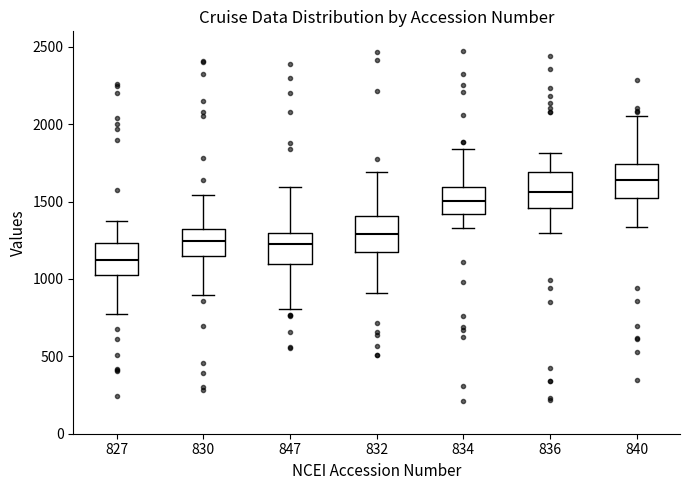

Reading left to right, read every box against the y-axis: the position of its median line, the range the box covers, and the ends of its whiskers. The values are not printed on the chart, so give them approximately, as read against the axis.

827: median 1100, box 1050 to 1250, whiskers 800 to 1350
830: median 1250, box 1150 to 1350, whiskers 900 to 1550
847: median 1250, box 1100 to 1300, whiskers 800 to 1600
832: median 1300, box 1200 to 1400, whiskers 900 to 1700
834: median 1500, box 1400 to 1600, whiskers 1350 to 1850
836: median 1550, box 1450 to 1700, whiskers 1300 to 1800
840: median 1650, box 1550 to 1750, whiskers 1350 to 2050